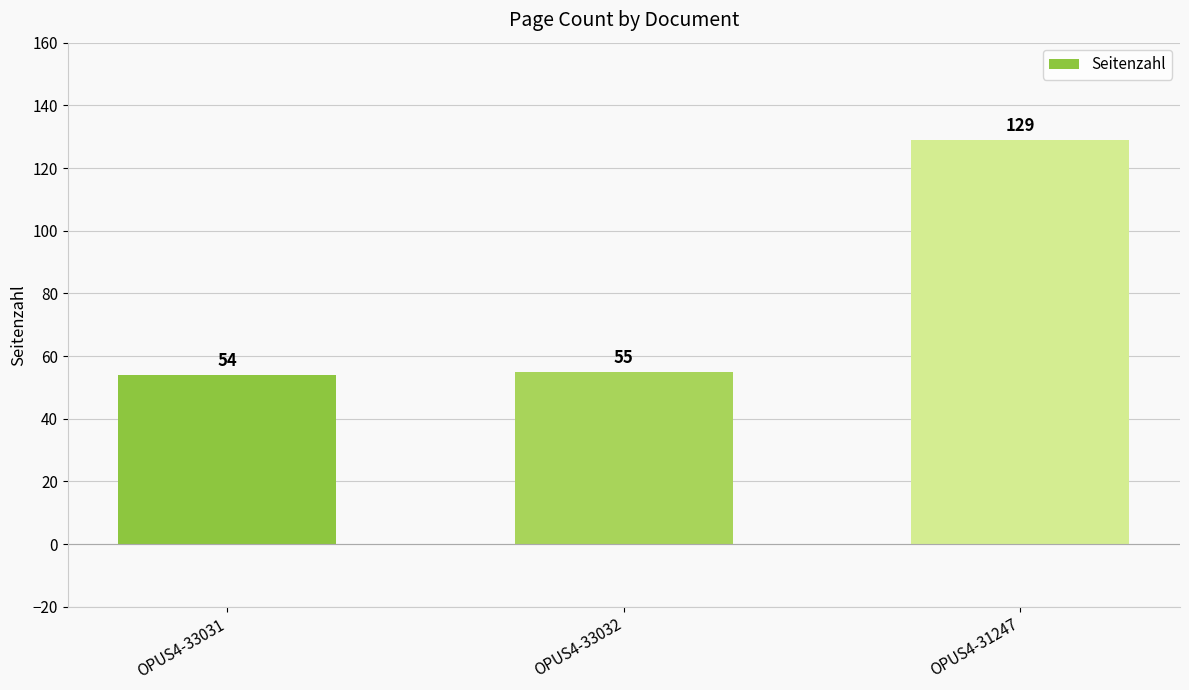

What is the change in value from OPUS4-33031 to OPUS4-33032?

+1